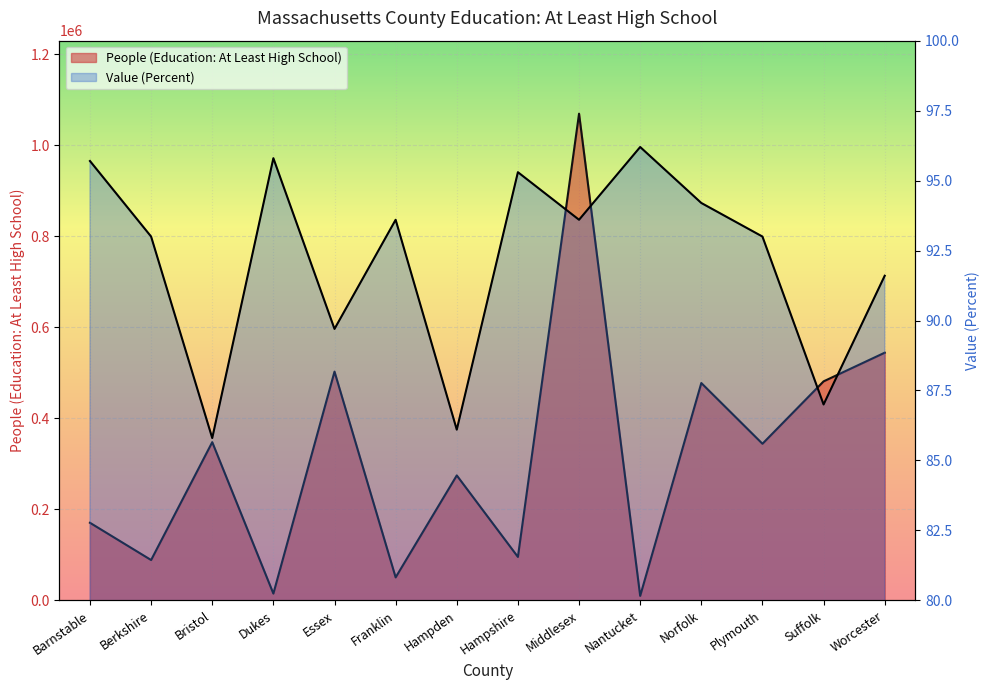

Which series has the largest range (max minus min)?

People (Education: At Least High School)